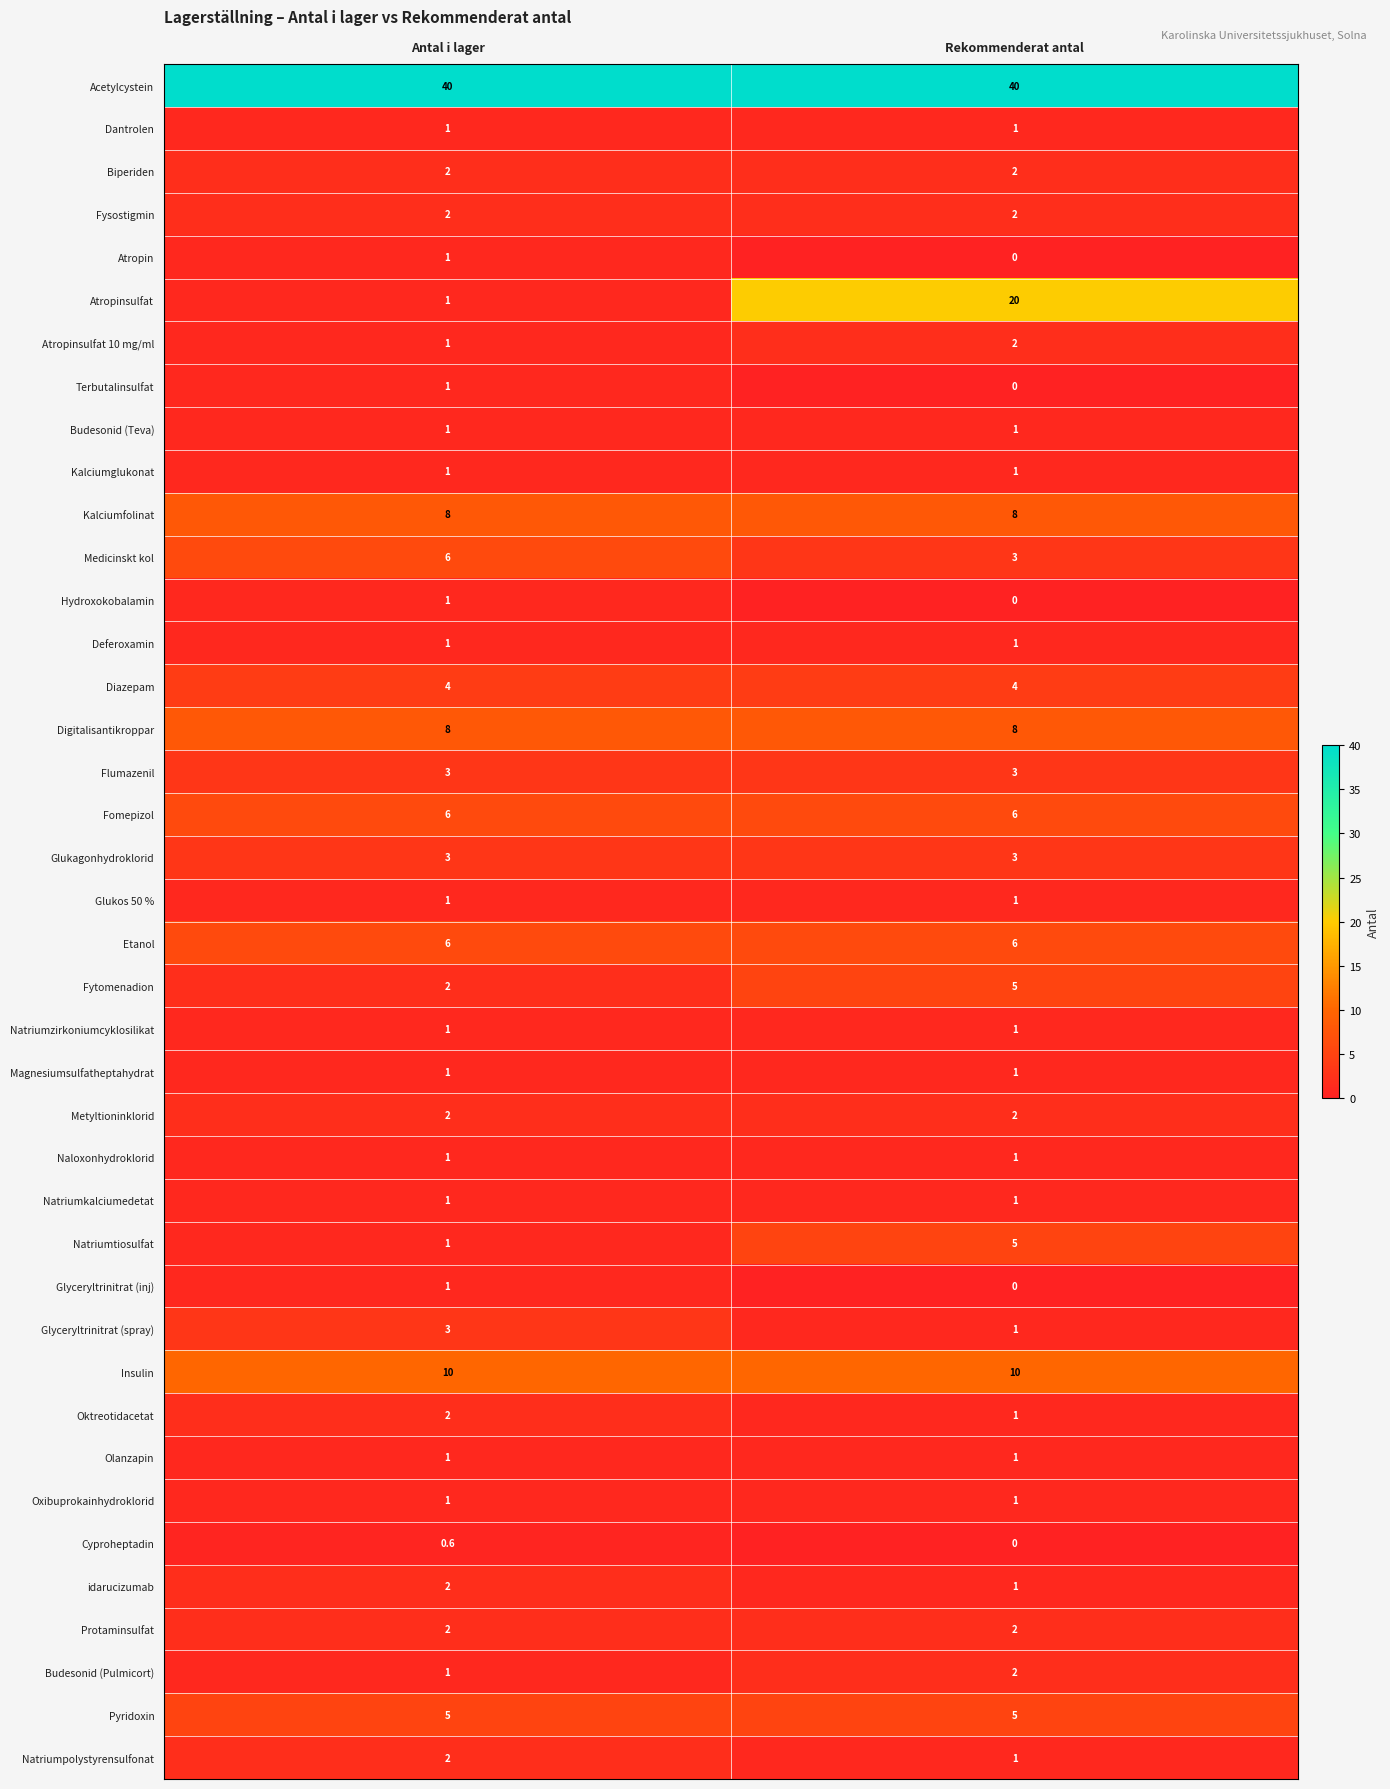

Which category has the lowest value in the Fytomenadion series?

Antal i lager